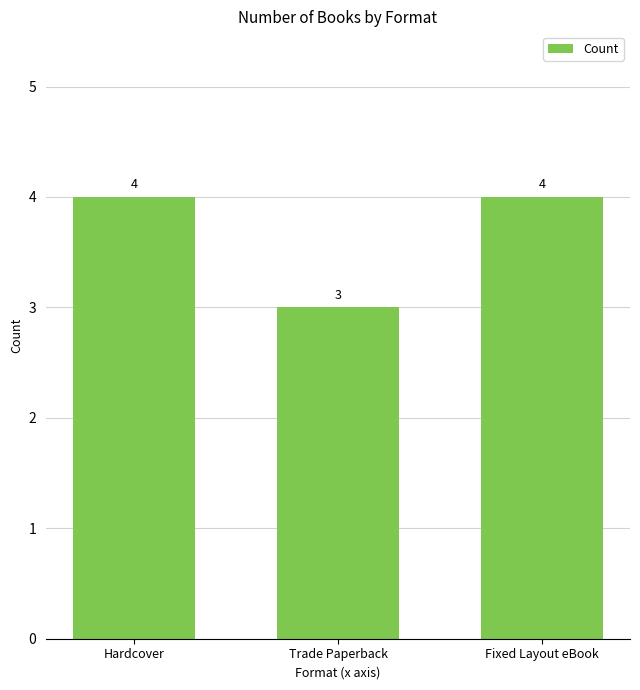

What is the greatest value displayed?

4